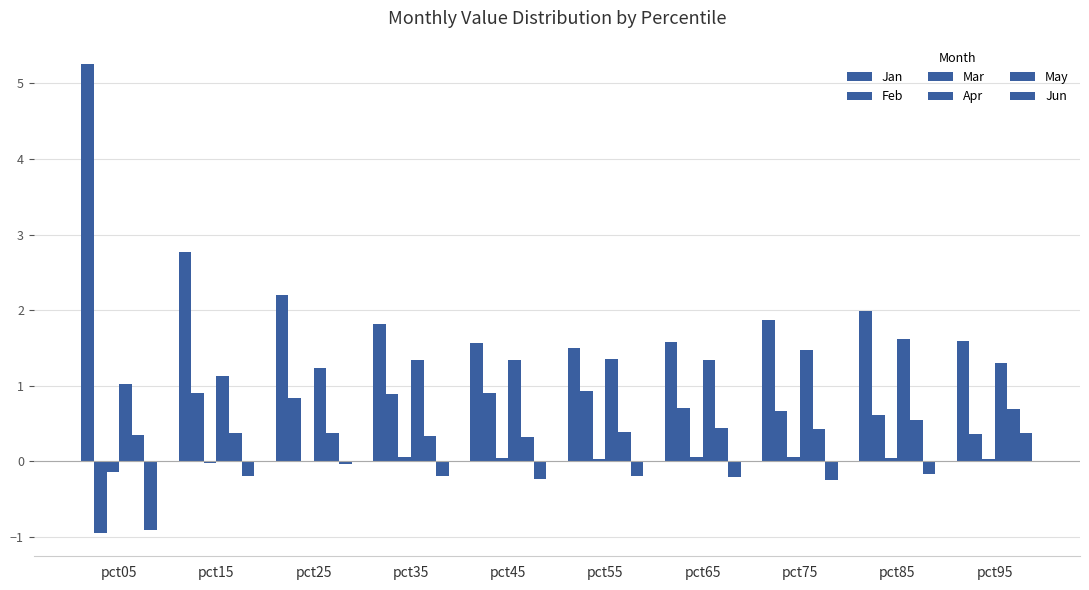

The value of May at pct05 is 0.3. True or false?

True